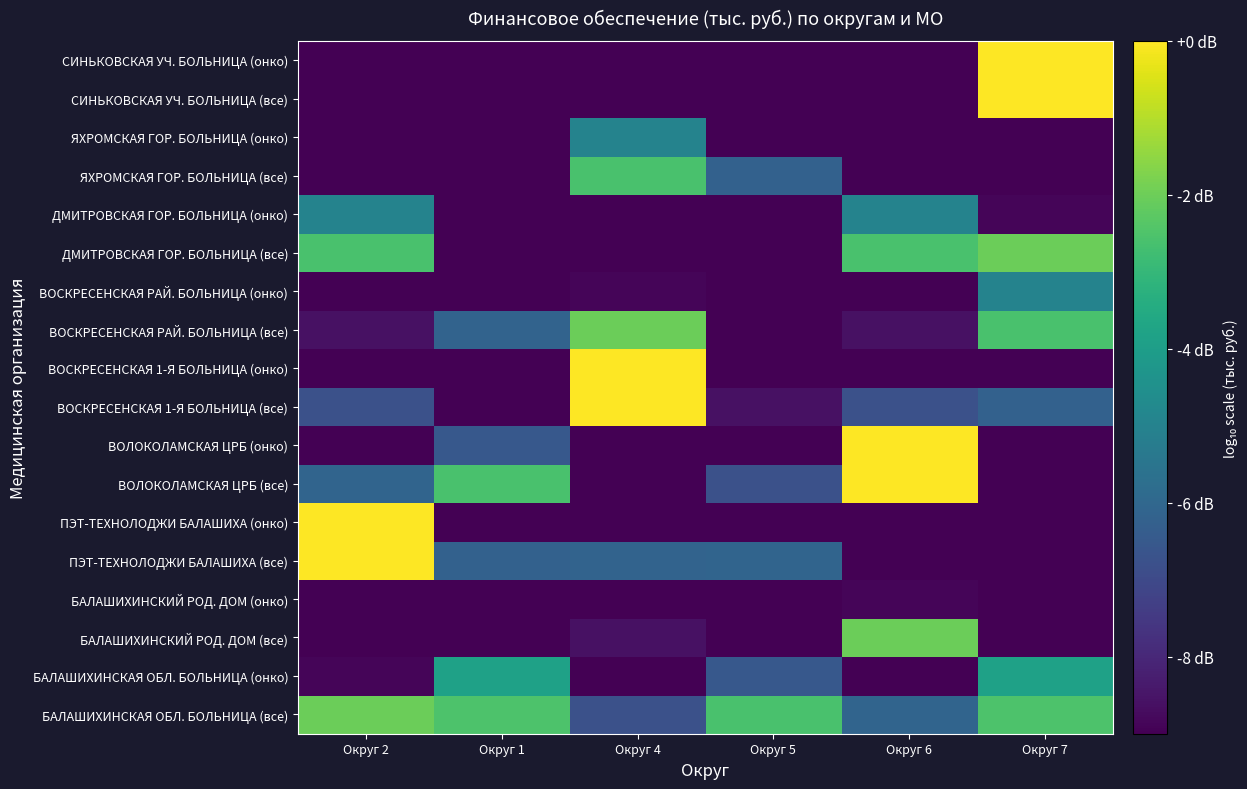

Reading left to right, what are all the values shown in this chart?

БАЛАШИХИНСКАЯ ОБЛ. БОЛЬНИЦА (все): Округ 2=-2.0	Округ 1=-2.5	Округ 4=-6.8	Округ 5=-2.6	Округ 6=-6.1	Округ 7=-2.5
БАЛАШИХИНСКАЯ ОБЛ. БОЛЬНИЦА (онко): Округ 2=-8.9	Округ 1=-3.8	Округ 4=-83.9	Округ 5=-6.5	Округ 6=-9.5	Округ 7=-3.8
БАЛАШИХИНСКИЙ РОД. ДОМ (все): Округ 2=-16.8	Округ 1=-10.9	Округ 4=-8.6	Округ 5=-23.7	Округ 6=-2.0	Округ 7=-10.9
БАЛАШИХИНСКИЙ РОД. ДОМ (онко): Округ 2=-83.9	Округ 1=-20.0	Округ 4=-83.9	Округ 5=-83.9	Округ 6=-8.9	Округ 7=-20.0
ПЭТ-ТЕХНОЛОДЖИ БАЛАШИХА (все): Округ 2=0.0	Округ 1=-6.2	Округ 4=-6.1	Округ 5=-6.1	Округ 6=-16.8	Округ 7=-9.9
ПЭТ-ТЕХНОЛОДЖИ БАЛАШИХА (онко): Округ 2=0.0	Округ 1=-10.0	Округ 4=-17.1	Округ 5=-9.5	Округ 6=-83.9	Округ 7=-83.9
ВОЛОКОЛАМСКАЯ ЦРБ (все): Округ 2=-6.1	Округ 1=-2.6	Округ 4=-15.2	Округ 5=-6.8	Округ 6=0.0	Округ 7=-13.9
ВОЛОКОЛАМСКАЯ ЦРБ (онко): Округ 2=-9.5	Округ 1=-6.5	Округ 4=-83.9	Округ 5=-83.9	Округ 6=0.0	Округ 7=-83.9
ВОСКРЕСЕНСКАЯ 1-Я БОЛЬНИЦА (все): Округ 2=-6.8	Округ 1=-23.7	Округ 4=0.0	Округ 5=-8.6	Округ 6=-6.8	Округ 7=-6.2
ВОСКРЕСЕНСКАЯ 1-Я БОЛЬНИЦА (онко): Округ 2=-83.9	Округ 1=-83.9	Округ 4=0.0	Округ 5=-83.9	Округ 6=-83.9	Округ 7=-10.0
ВОСКРЕСЕНСКАЯ РАЙ. БОЛЬНИЦА (все): Округ 2=-8.6	Округ 1=-6.1	Округ 4=-2.0	Округ 5=-13.9	Округ 6=-8.6	Округ 7=-2.6
ВОСКРЕСЕНСКАЯ РАЙ. БОЛЬНИЦА (онко): Округ 2=-83.9	Округ 1=-17.1	Округ 4=-8.9	Округ 5=-83.9	Округ 6=-83.9	Округ 7=-5.0
ДМИТРОВСКАЯ ГОР. БОЛЬНИЦА (все): Округ 2=-2.6	Округ 1=-15.2	Округ 4=-16.8	Округ 5=-9.9	Округ 6=-2.6	Округ 7=-2.0
ДМИТРОВСКАЯ ГОР. БОЛЬНИЦА (онко): Округ 2=-5.0	Округ 1=-83.9	Округ 4=-83.9	Округ 5=-83.9	Округ 6=-5.0	Округ 7=-8.9
ЯХРОМСКАЯ ГОР. БОЛЬНИЦА (все): Округ 2=-9.9	Округ 1=-9.0	Округ 4=-2.6	Округ 5=-6.2	Округ 6=-9.9	Округ 7=-16.8
ЯХРОМСКАЯ ГОР. БОЛЬНИЦА (онко): Округ 2=-83.9	Округ 1=-9.0	Округ 4=-5.0	Округ 5=-10.0	Округ 6=-83.9	Округ 7=-83.9
СИНЬКОВСКАЯ УЧ. БОЛЬНИЦА (все): Округ 2=-13.9	Округ 1=-83.9	Округ 4=-9.9	Округ 5=-10.9	Округ 6=-13.9	Округ 7=0.0
СИНЬКОВСКАЯ УЧ. БОЛЬНИЦА (онко): Округ 2=-83.9	Округ 1=-83.9	Округ 4=-83.9	Округ 5=-20.0	Округ 6=-83.9	Округ 7=0.0